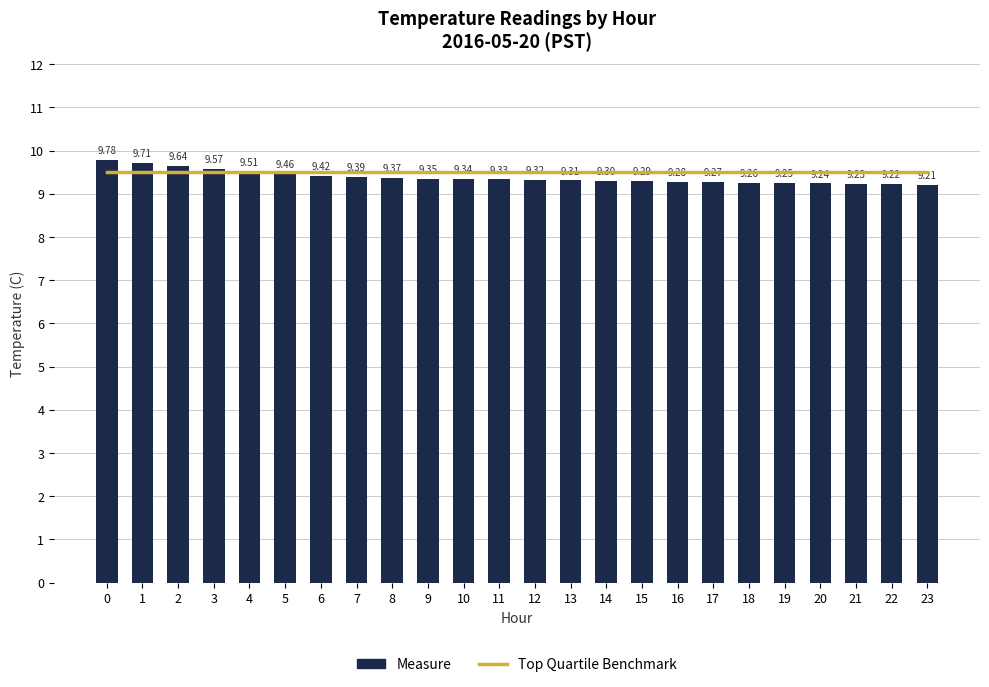

Which category has the lowest value in the Measure series?

23